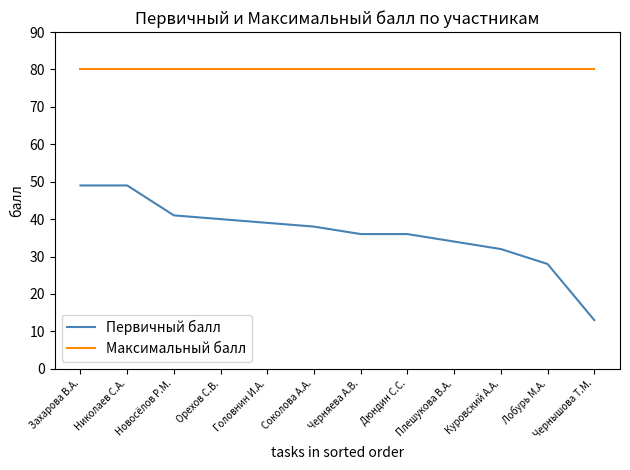

List the series in order of their peak value, lowest first.

Первичный балл, Максимальный балл